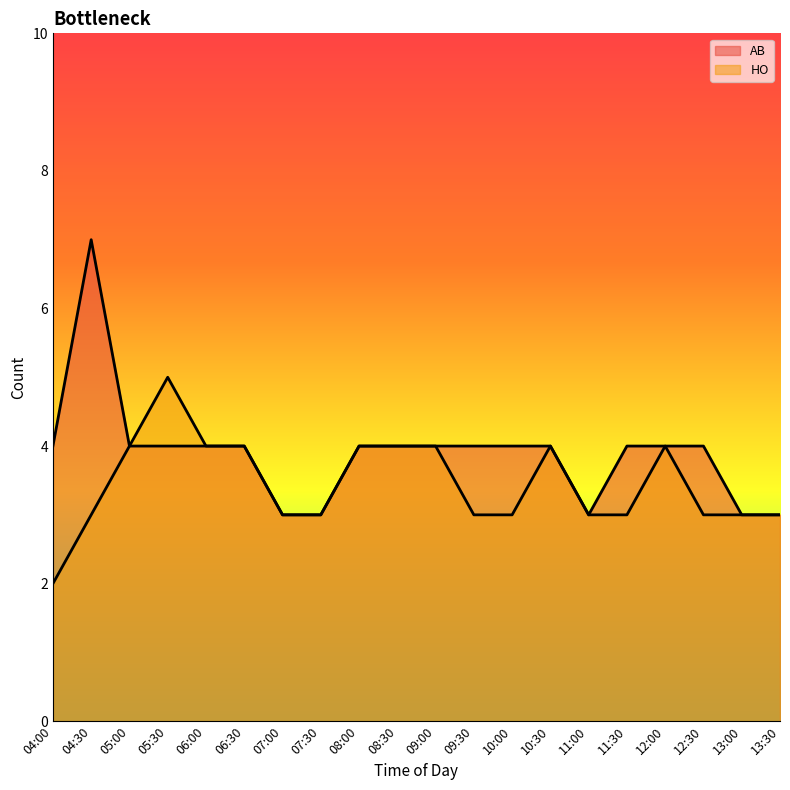

What position from the right is 07:00?

14